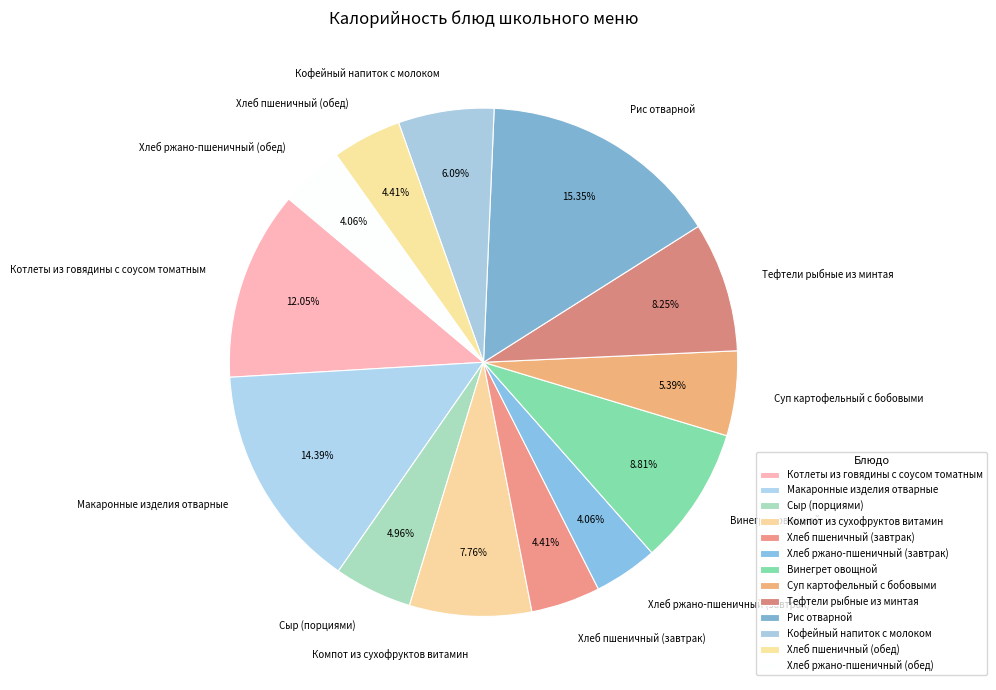

What is the largest slice in the pie chart?

Рис отварной